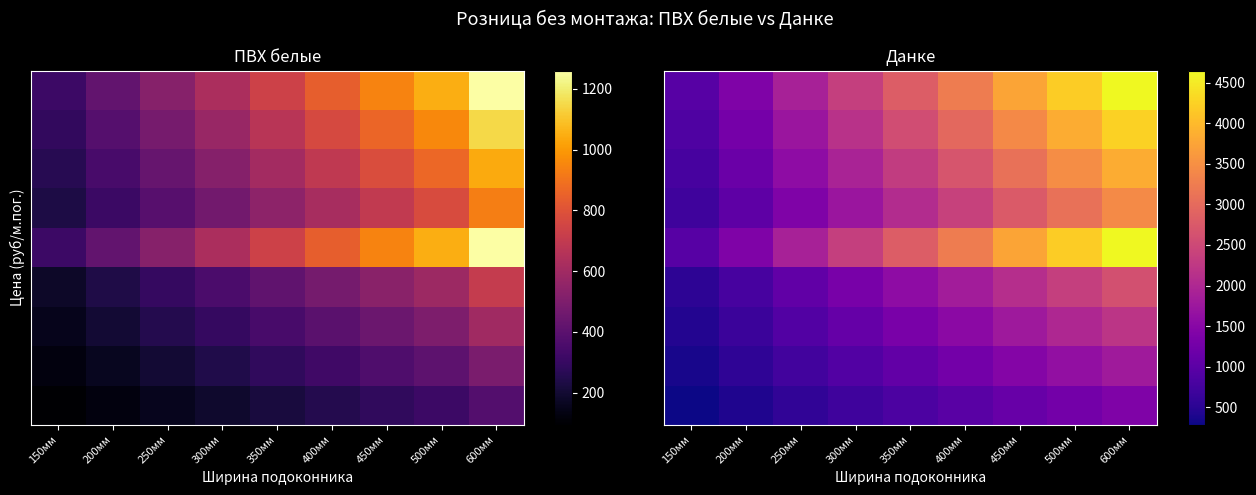

Which has a higher value, 300мм or 350мм?

350мм